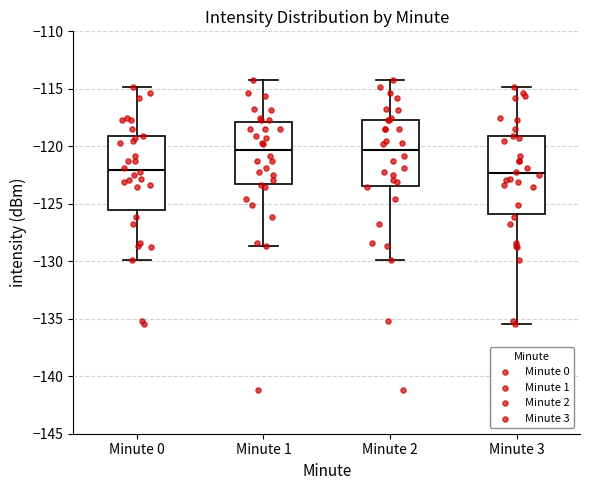

Reading left to right, transcribe this box plot: for each box, give where its median line is, the range the box spans, and where its two whiskers end, as read against the y-axis. The values are not printed on the chart, so give them approximately, as read against the axis.

Minute 0: median -122.0, box -125.5 to -119.0, whiskers -130.0 to -115.0
Minute 1: median -120.5, box -123.5 to -118.0, whiskers -128.5 to -114.0
Minute 2: median -120.5, box -123.5 to -117.5, whiskers -130.0 to -114.0
Minute 3: median -122.5, box -126.0 to -119.0, whiskers -135.5 to -115.0